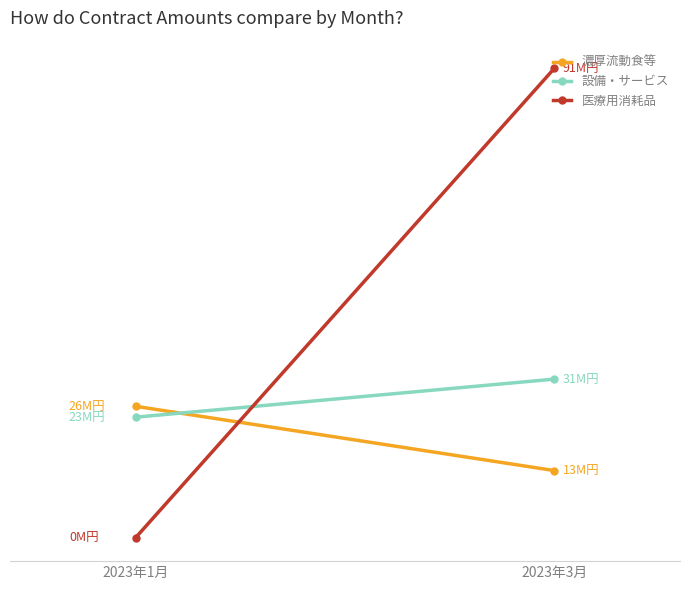

List the series in order of their overall mean, highest first.

医療用消耗品, 設備・サービス, 濃厚流動食等